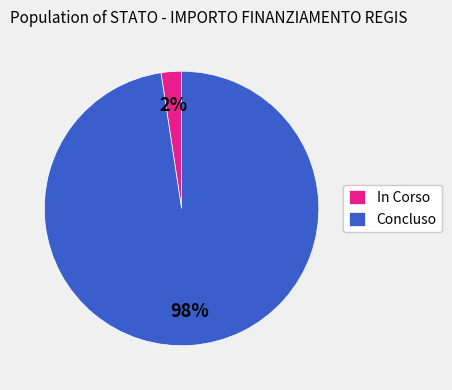

To the nearest percent, what is the combined percentage of Concluso and In Corso?

100%